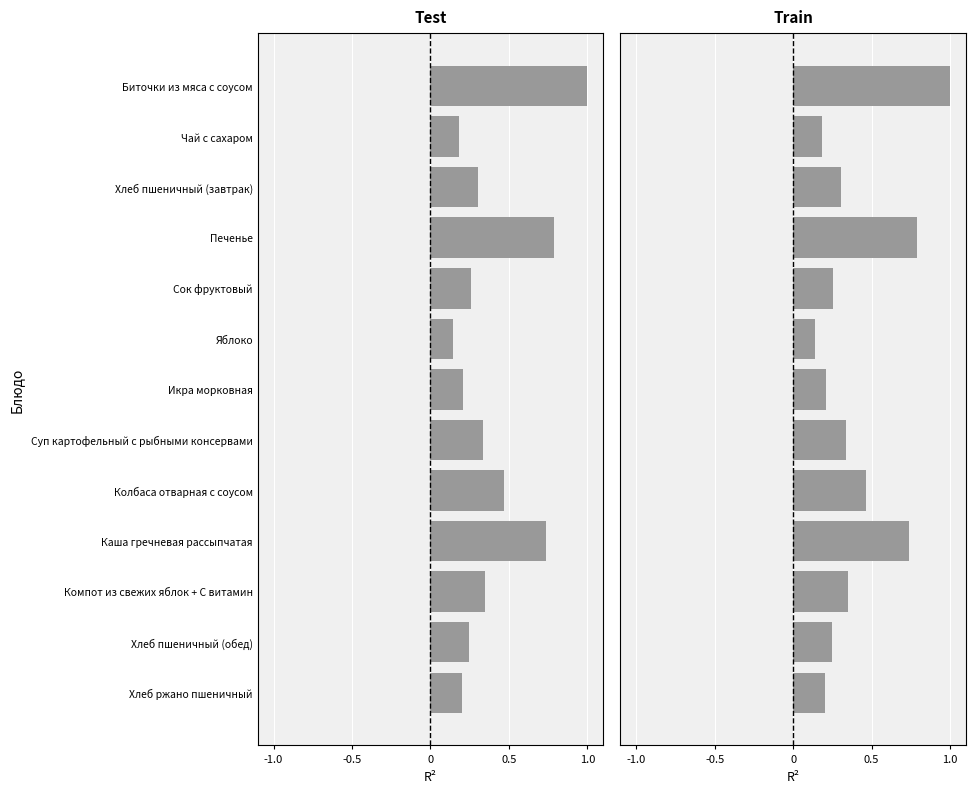

How many series are shown in this chart?

2